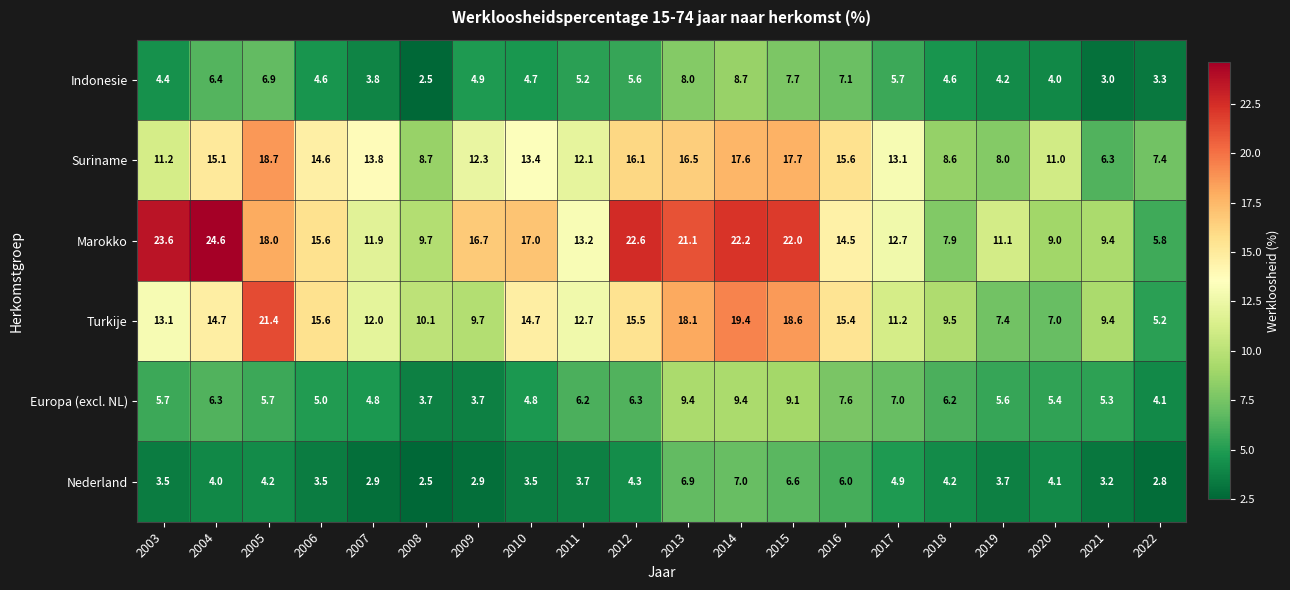

Is it true that Indonesie equals 13.7 at 2015?

False